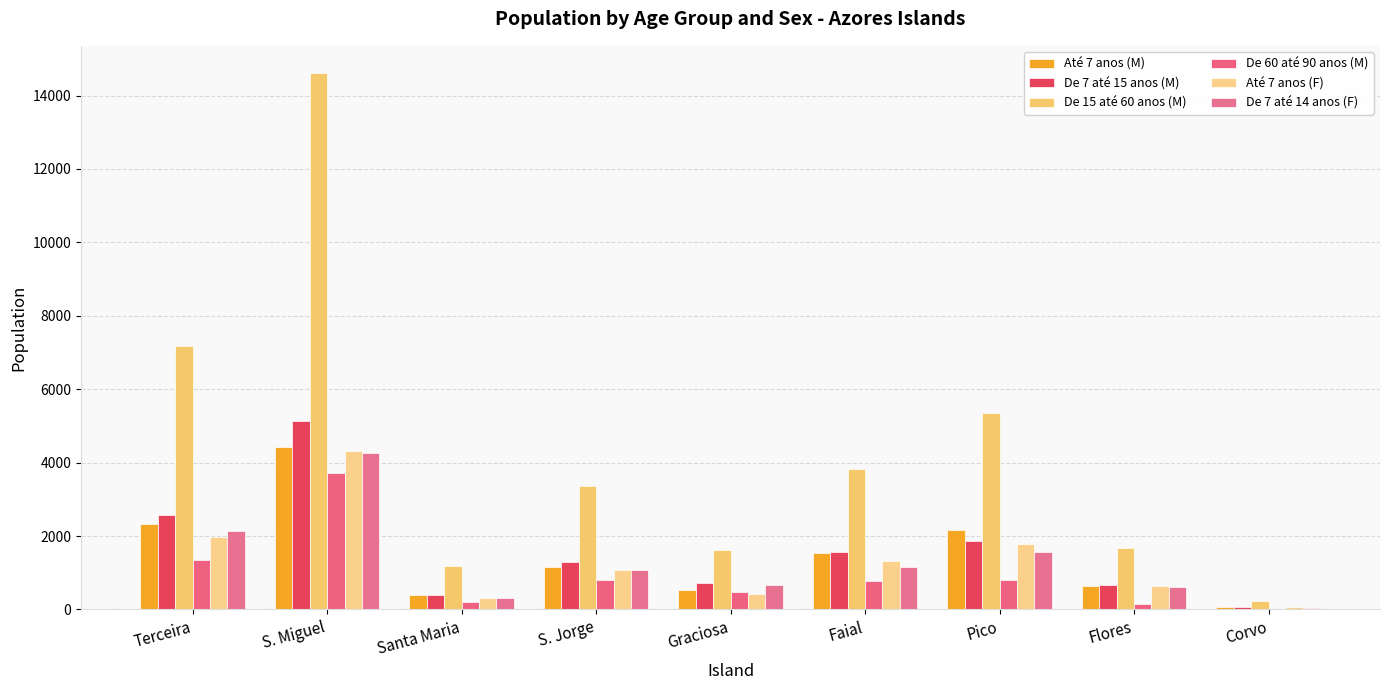

At how many categories does at least one series exceed 13465?

1